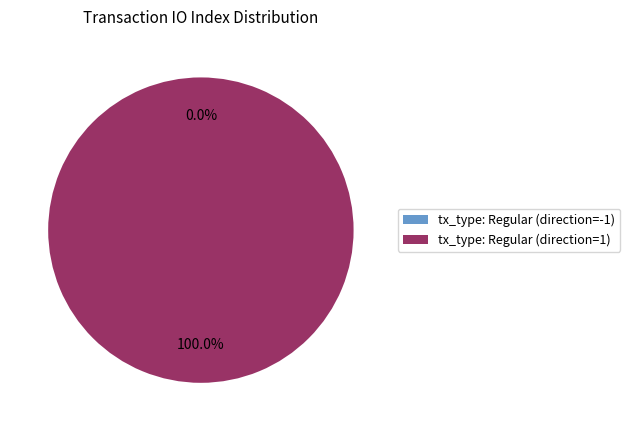

The tx_type: Regular (direction=-1) slice represents 10% of the pie. True or false?

False